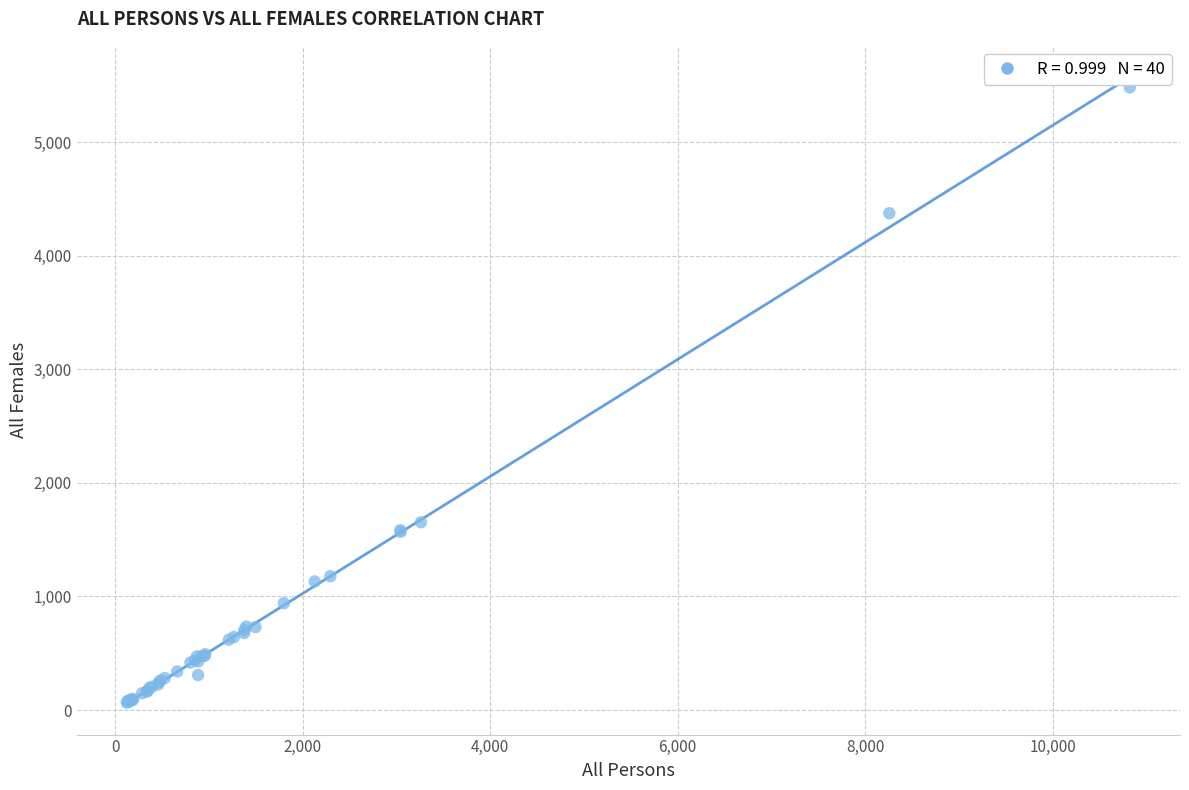

What Y value in the scatter plot is closest to 2773?

1653